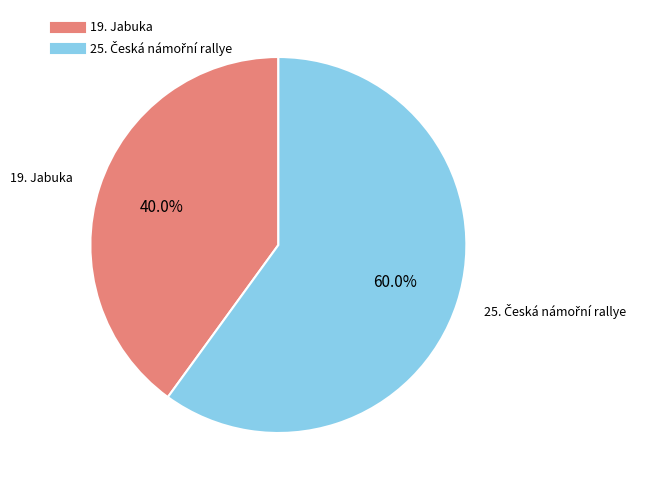

Which category has the smallest portion of the pie?

19. Jabuka